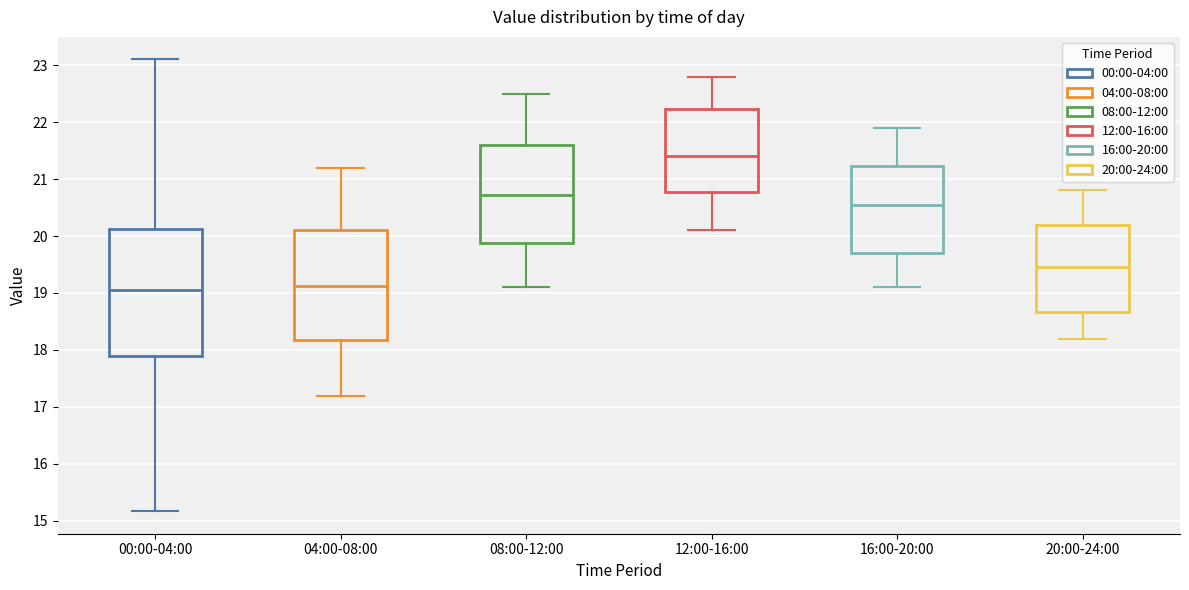

Reading left to right, transcribe this box plot: for each box, give where its median line is, the range the box spans, and where its two whiskers end, as read against the y-axis. The values are not printed on the chart, so give them approximately, as read against the axis.

00:00-04:00: median 19.1, box 17.9 to 20.1, whiskers 15.2 to 23.1
04:00-08:00: median 19.1, box 18.2 to 20.1, whiskers 17.2 to 21.2
08:00-12:00: median 20.7, box 19.9 to 21.6, whiskers 19.1 to 22.5
12:00-16:00: median 21.4, box 20.8 to 22.2, whiskers 20.1 to 22.8
16:00-20:00: median 20.6, box 19.7 to 21.2, whiskers 19.1 to 21.9
20:00-24:00: median 19.5, box 18.7 to 20.2, whiskers 18.2 to 20.8